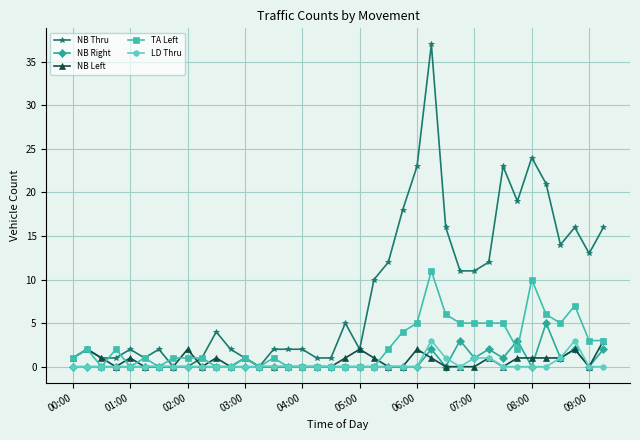

Reading left to right, extract all data points from this chart.

NB Thru: 1	2	1	1	2	1	2	0	0	1	4	2	1	0	2	2	2	1	1	5	2	10	12	18	23	37	16	11	11	12	23	19	24	21	14	16	13	16
NB Right: 0	0	0	0	0	0	0	0	0	0	0	0	0	0	0	0	0	0	0	0	0	0	0	0	0	2	0	3	1	2	1	3	0	5	1	2	0	2
NB Left: 1	2	1	0	1	0	0	0	2	0	1	0	1	0	0	0	0	0	0	1	2	1	0	0	2	1	0	0	0	1	0	1	1	1	1	2	0	3
TA Left: 1	2	0	2	0	1	0	1	1	1	0	0	1	0	1	0	0	0	0	0	0	0	2	4	5	11	6	5	5	5	5	2	10	6	5	7	3	3
LD Thru: 0	0	0	0	0	0	0	0	0	0	0	0	0	0	0	0	0	0	0	0	0	0	0	0	0	3	1	0	1	1	0	0	0	0	1	3	0	0